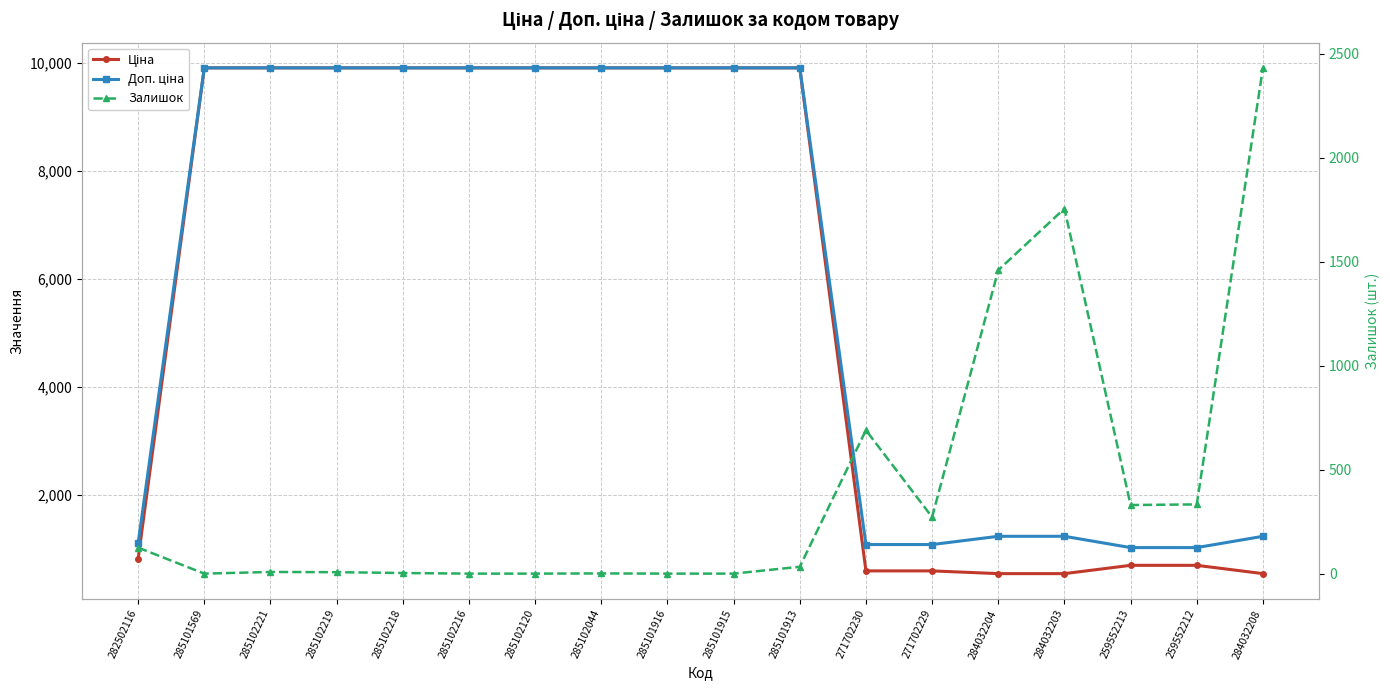

What is the total value across all series at 284032204?

3222.6